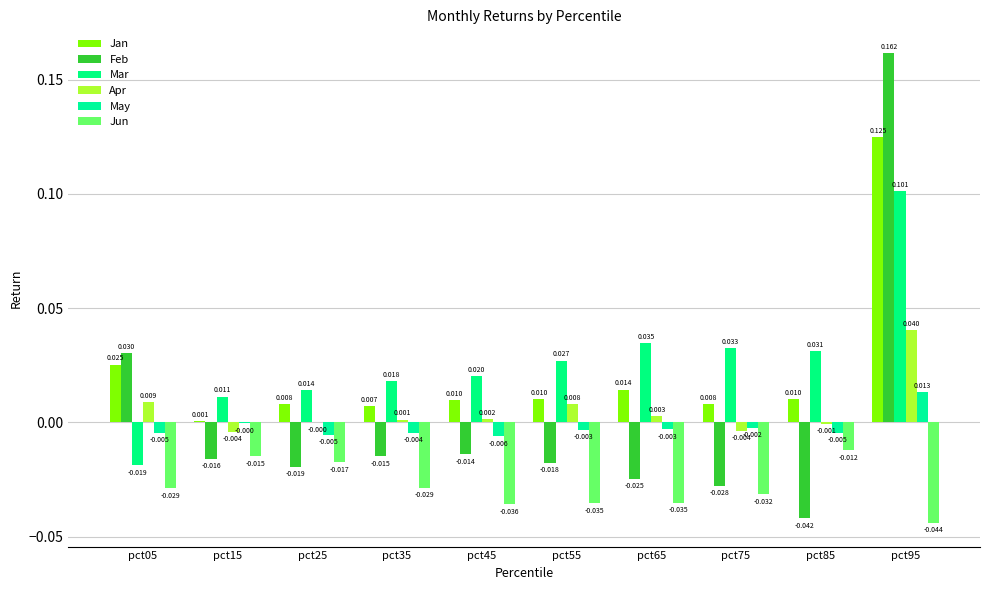

True or false: Mar has a value of 0.0 at pct65.

True